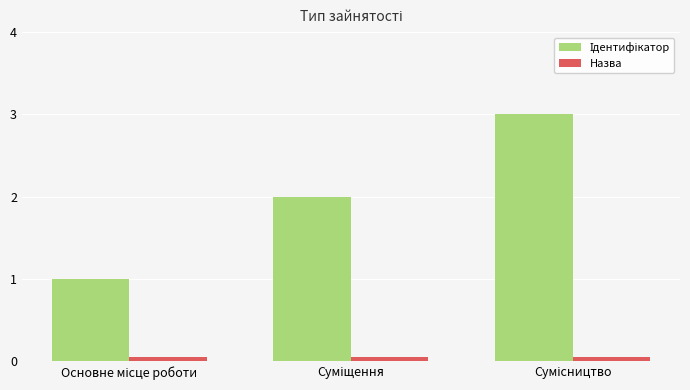

At how many categories does at least one series exceed 0?

3